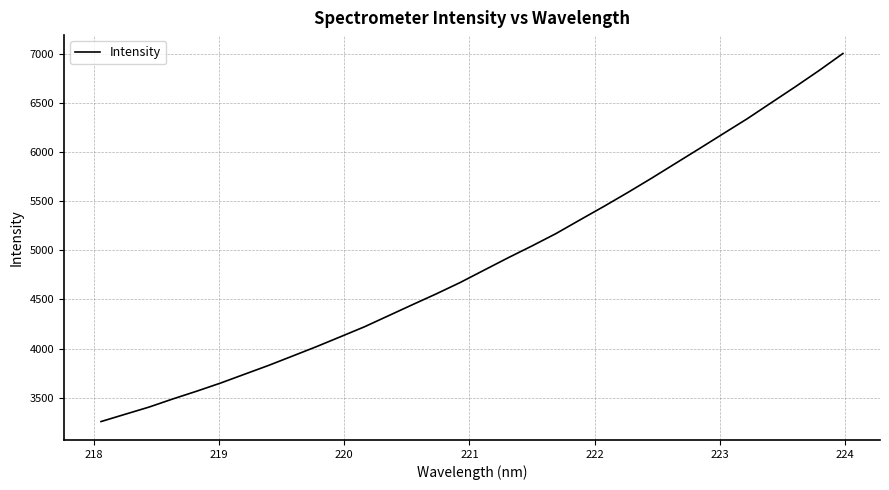

What is the difference between the maximum and minimum values?

3744.0